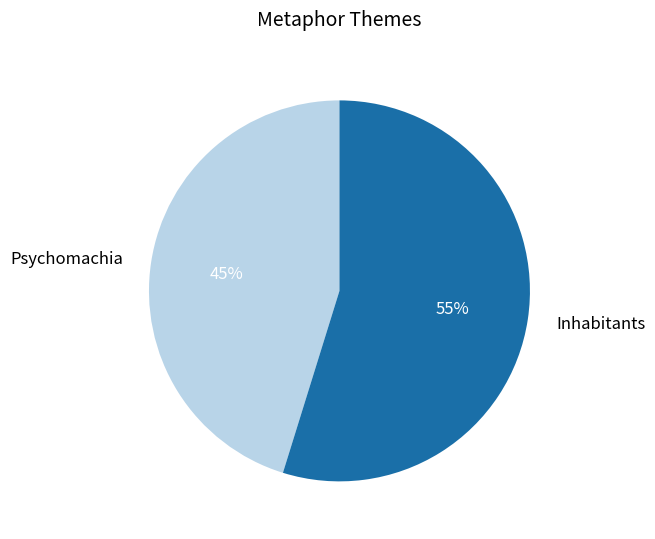

Is there any slice that represents more than half of the pie?

Yes